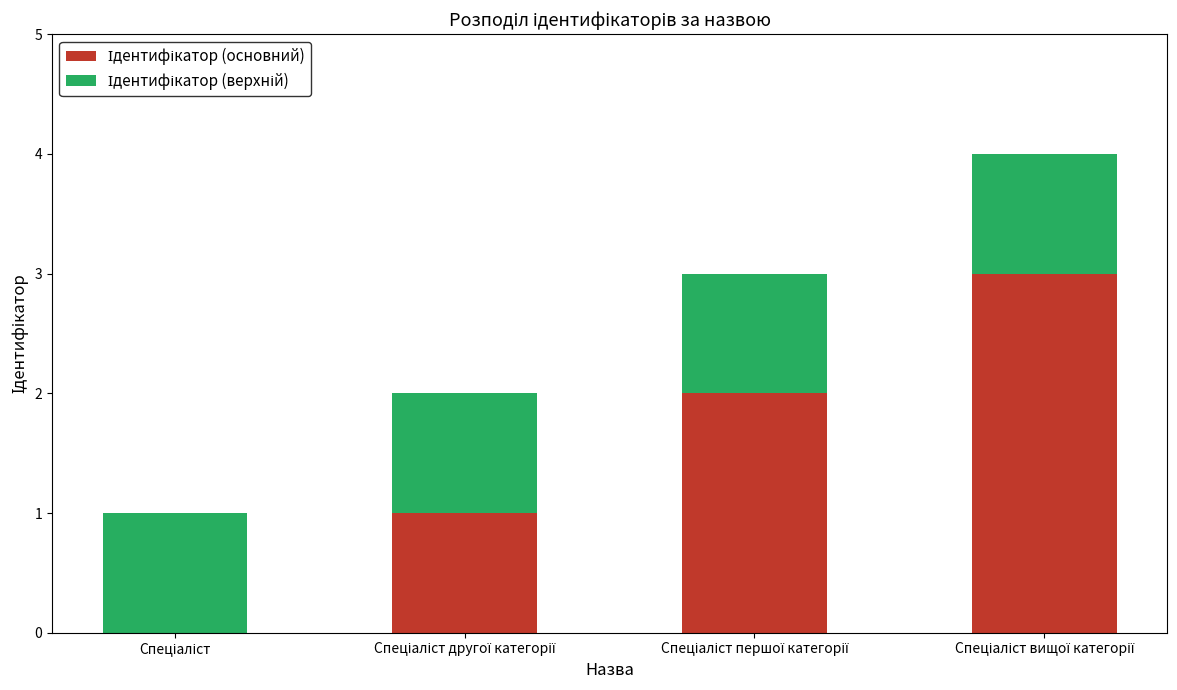

Read the Ідентифікатор (основний) value at Спеціаліст вищої категорії.

3